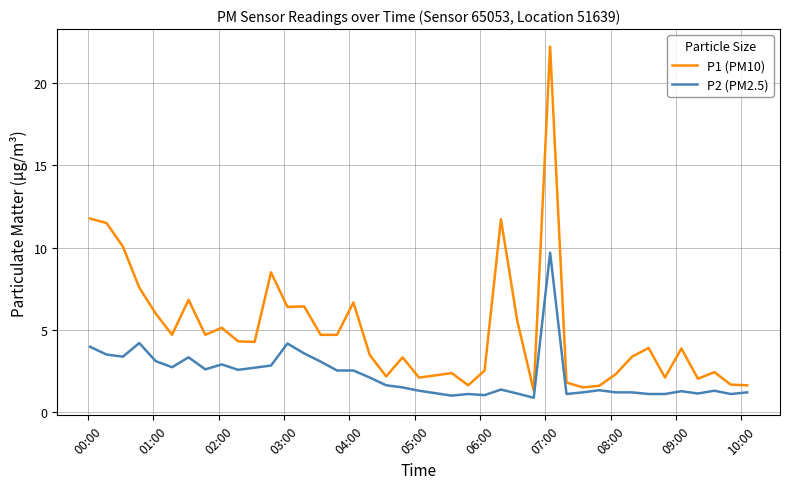

What is the difference between the maximum and minimum values in the P2 (PM2.5) series?

8.8